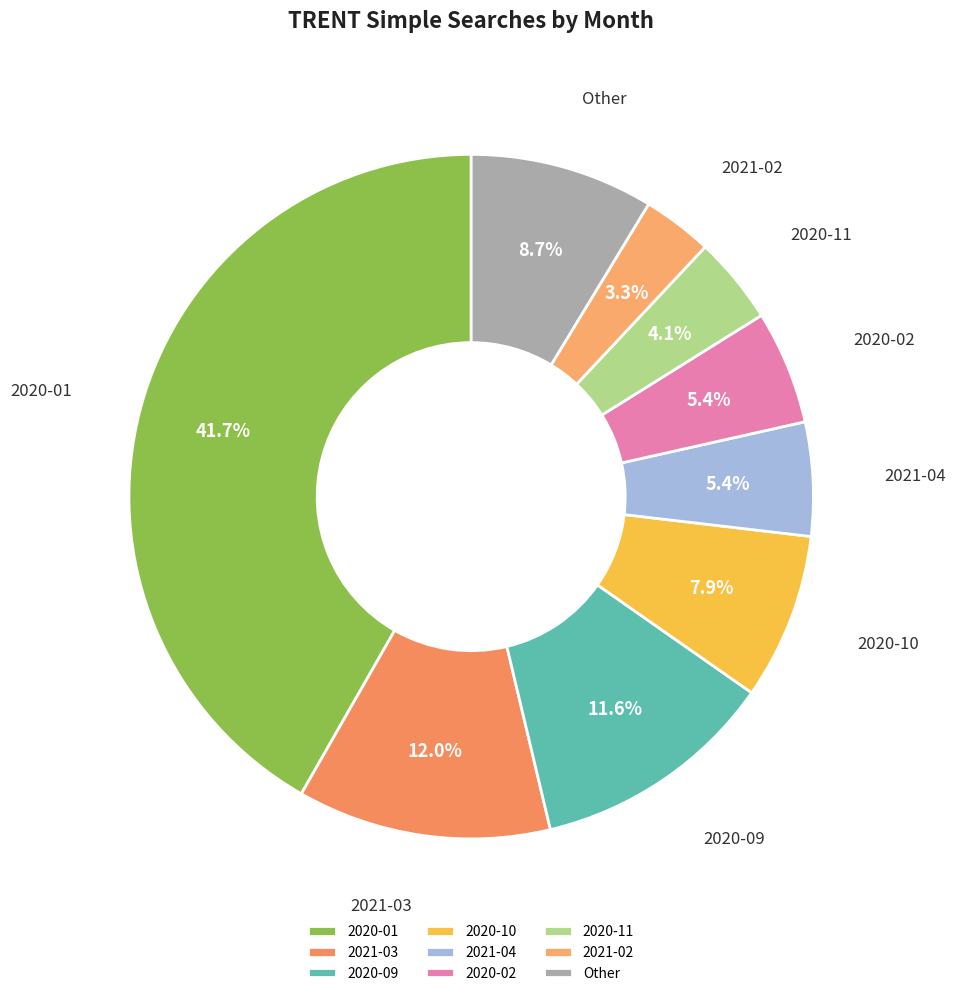

Between 2020-11 and 2020-09, which is larger?

2020-09